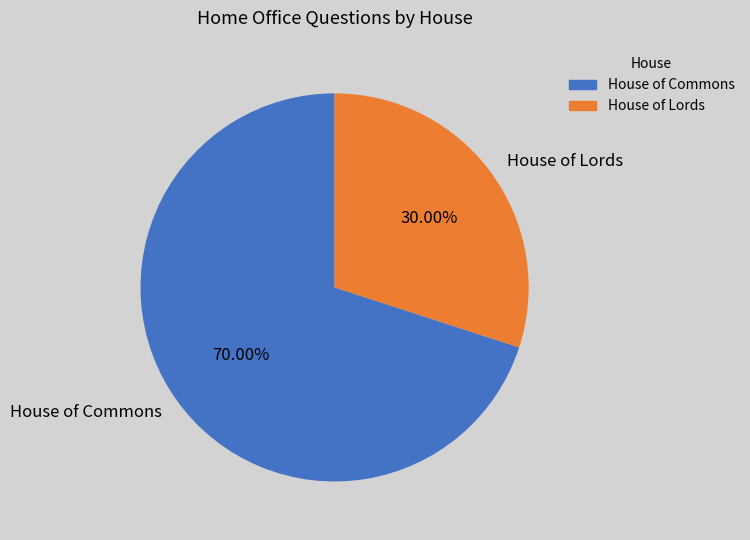

Which has a higher value, House of Lords or House of Commons?

House of Commons